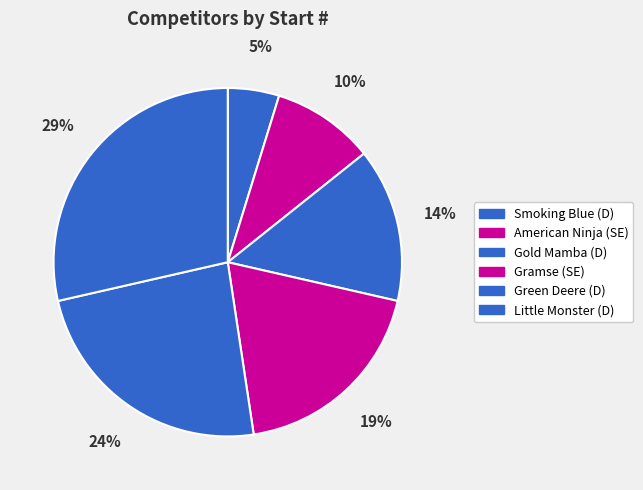

Between Little Monster (D) and American Ninja (SE), which is larger?

Little Monster (D)